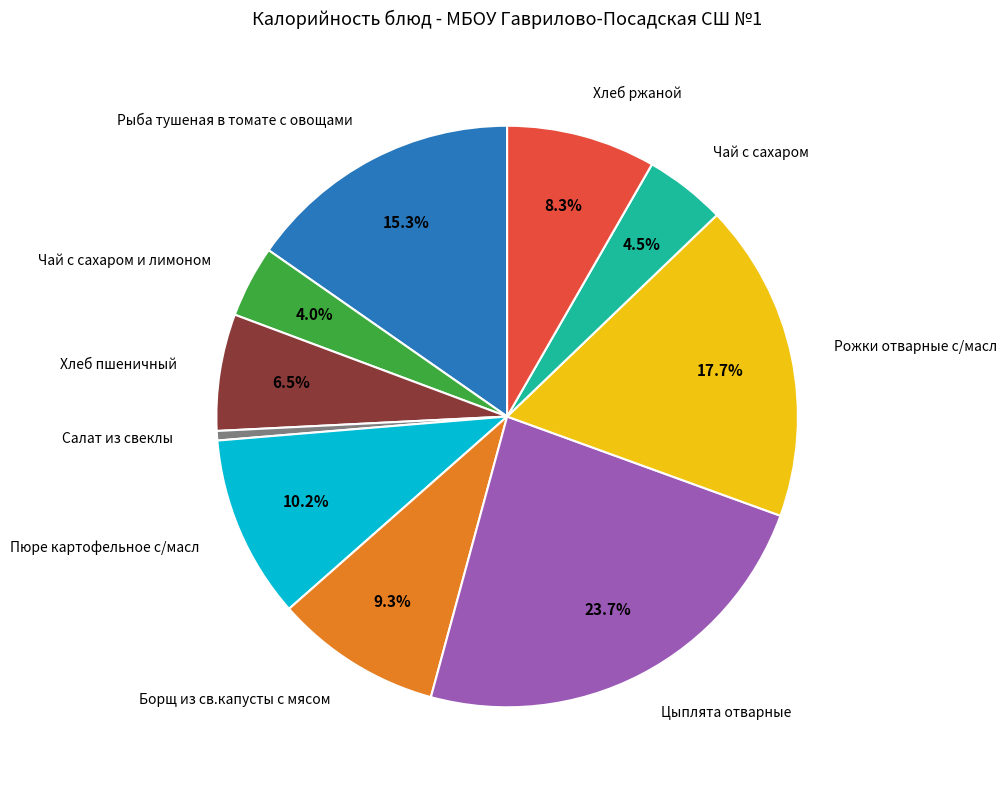

What portion of the pie excludes Чай с сахаром?

95.5%